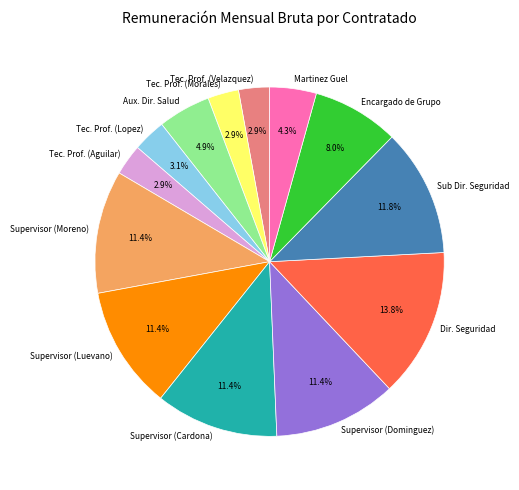

Which slice is the largest?

Dir. Seguridad